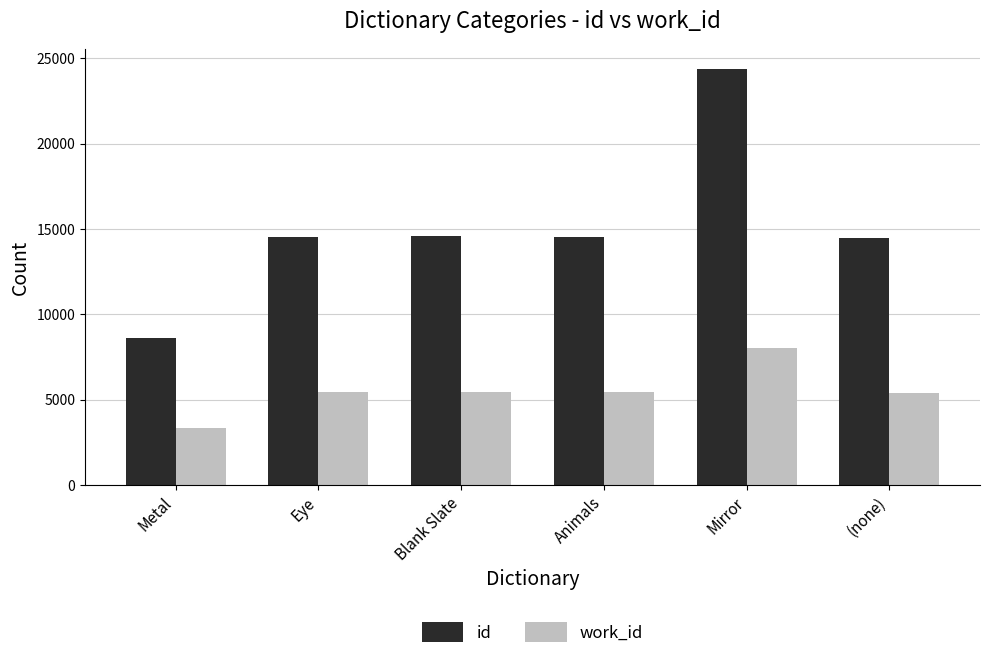

What is the difference between the work_id values at Eye and Animals?

2